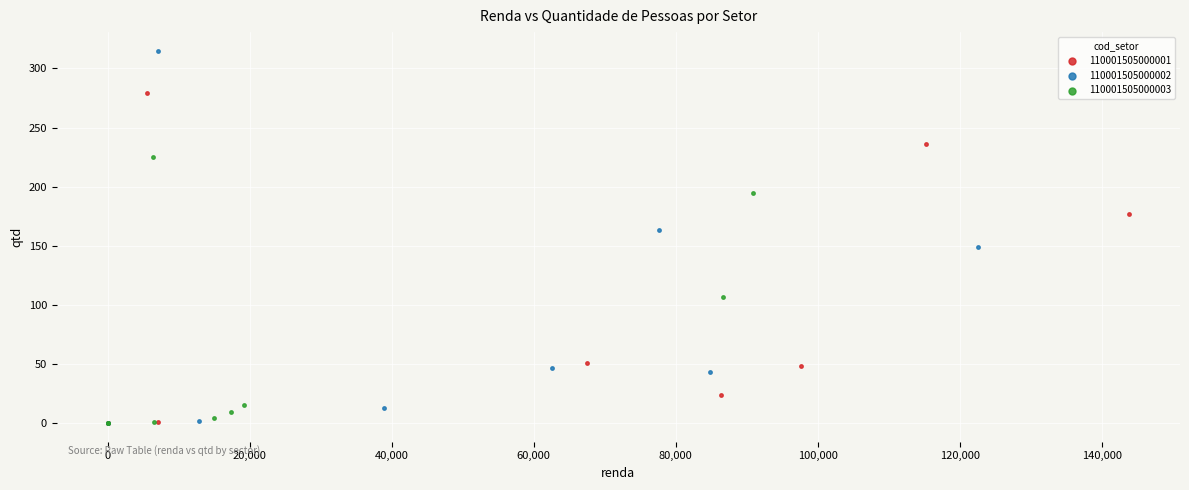

Which series has the widest spread of Y values?

110001505000002